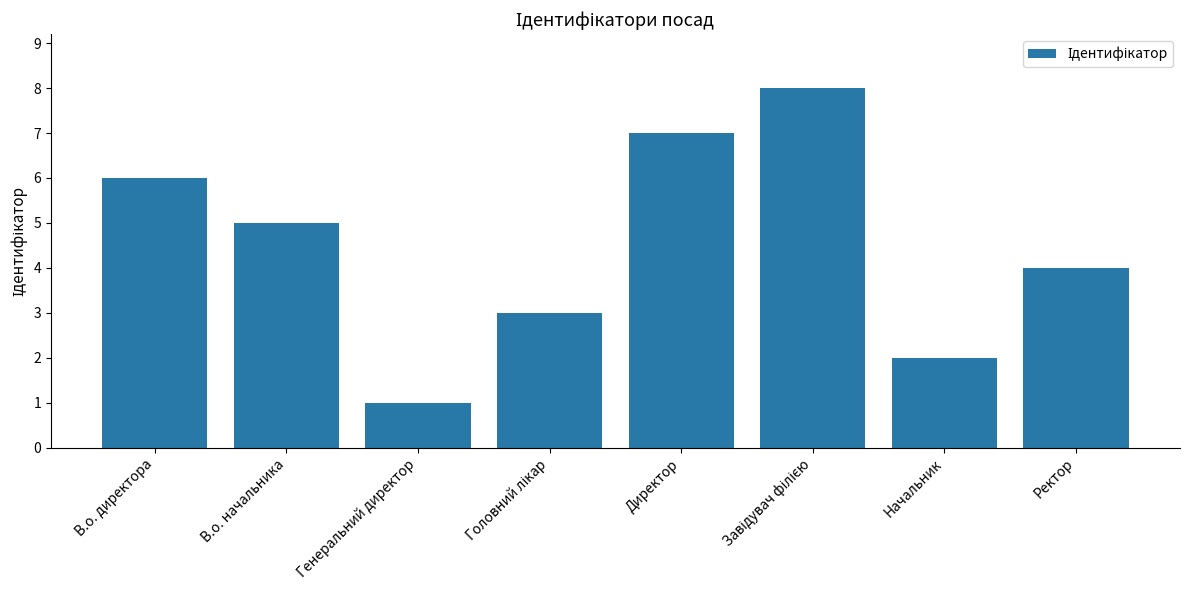

Reading left to right, transcribe all the data shown in this chart.

6	5	1	3	7	8	2	4